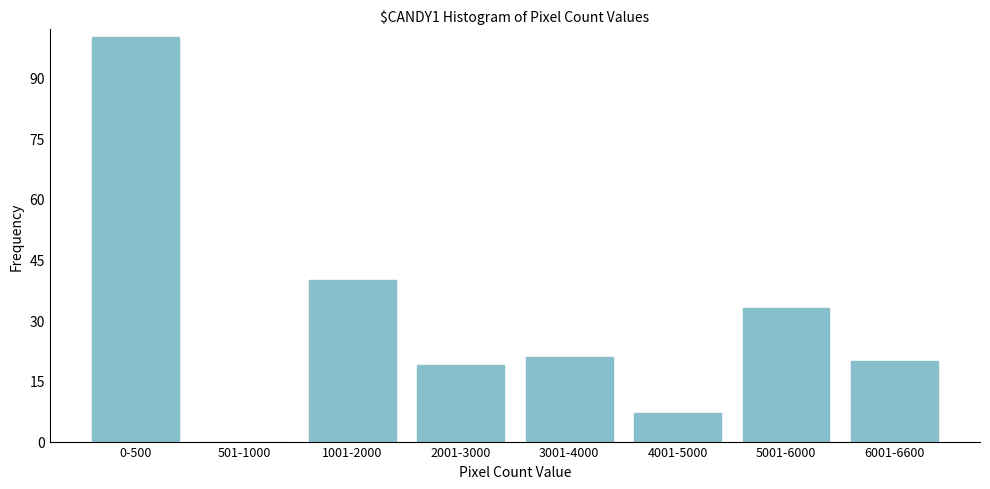

Reading right to left, extract all data points from this chart.

6001-6600=20	5001-6000=33	4001-5000=7	3001-4000=21	2001-3000=19	1001-2000=40	501-1000=0	0-500=100